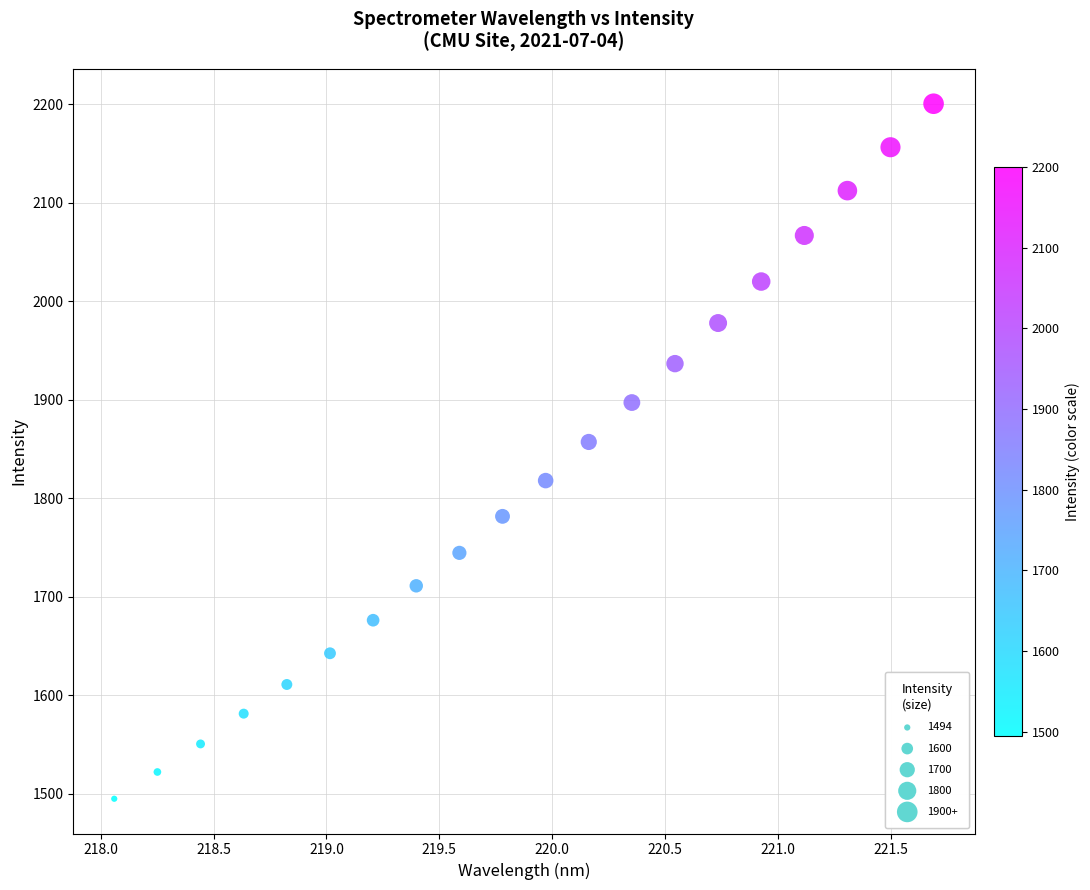

What is the range of X values (max minus min)?

3.6